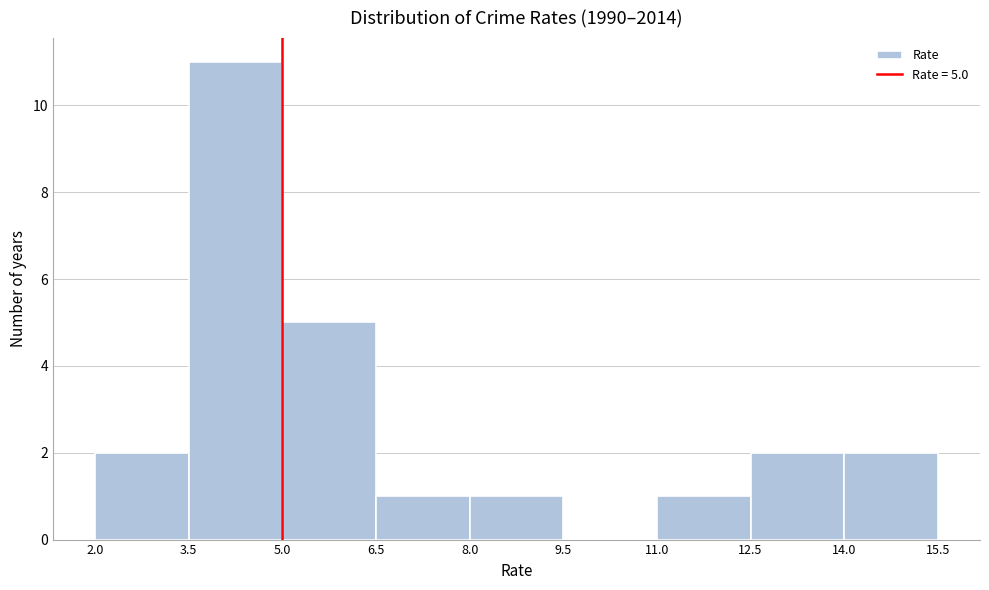

Which range on the x-axis has the tallest bar?

3.5 to 5.0